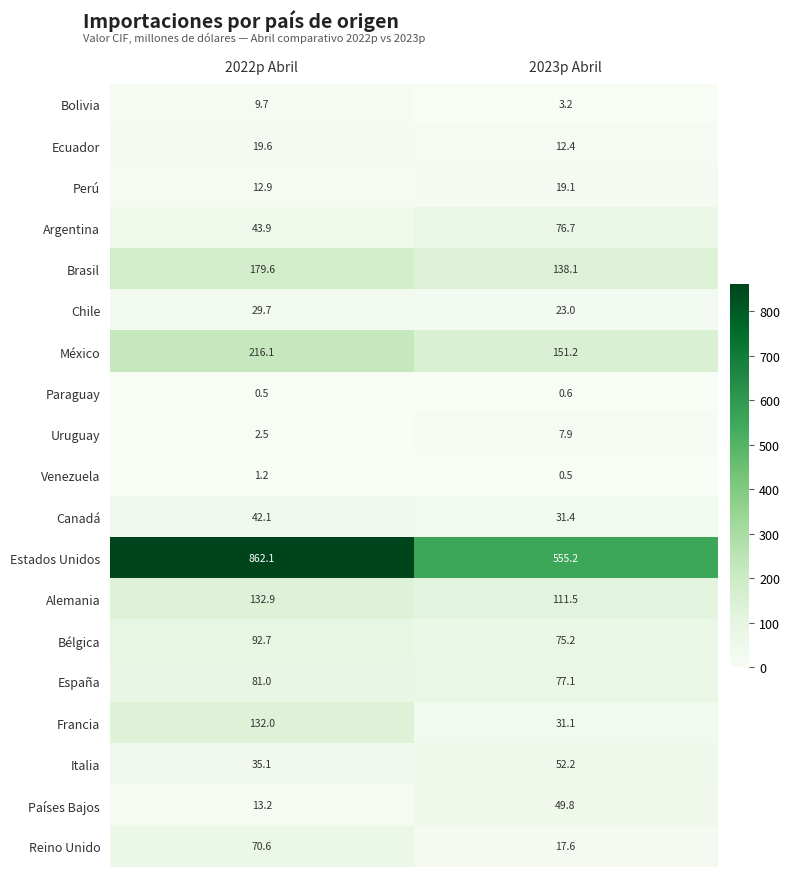

The México series shows 290.1 at 2022p Abril. True or false?

False